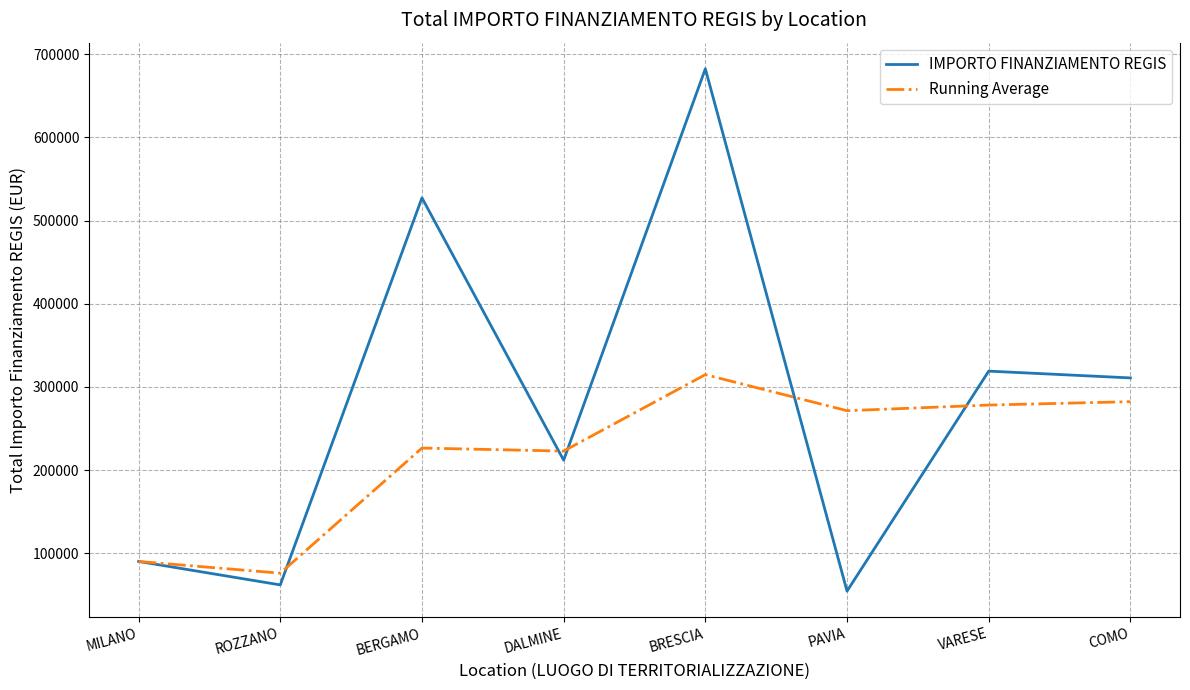

At how many categories does at least one series exceed 558599?

1